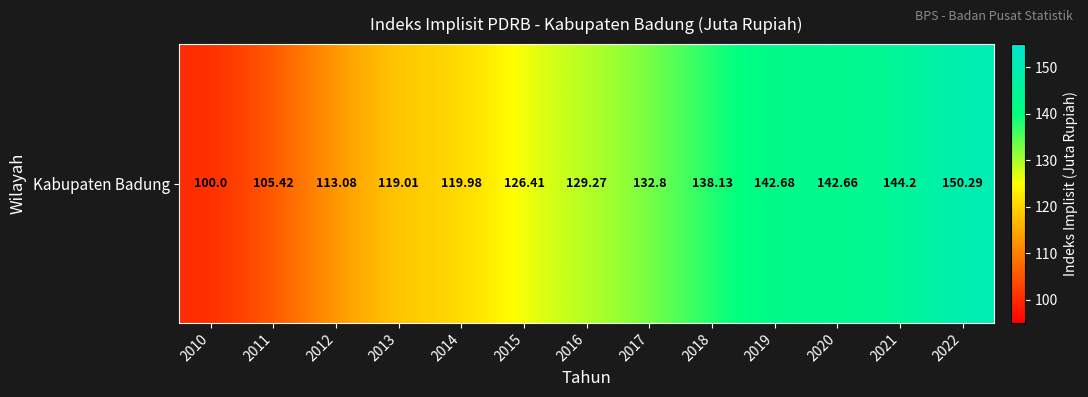

Which category has the highest value across all series?

2022